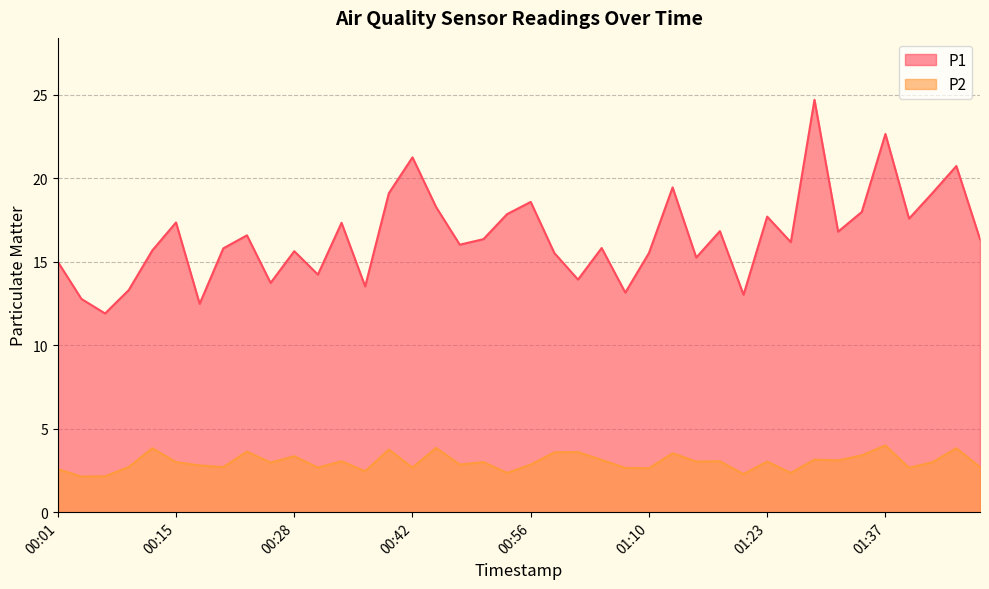

True or false: P1 and P2 cross at least once.

False